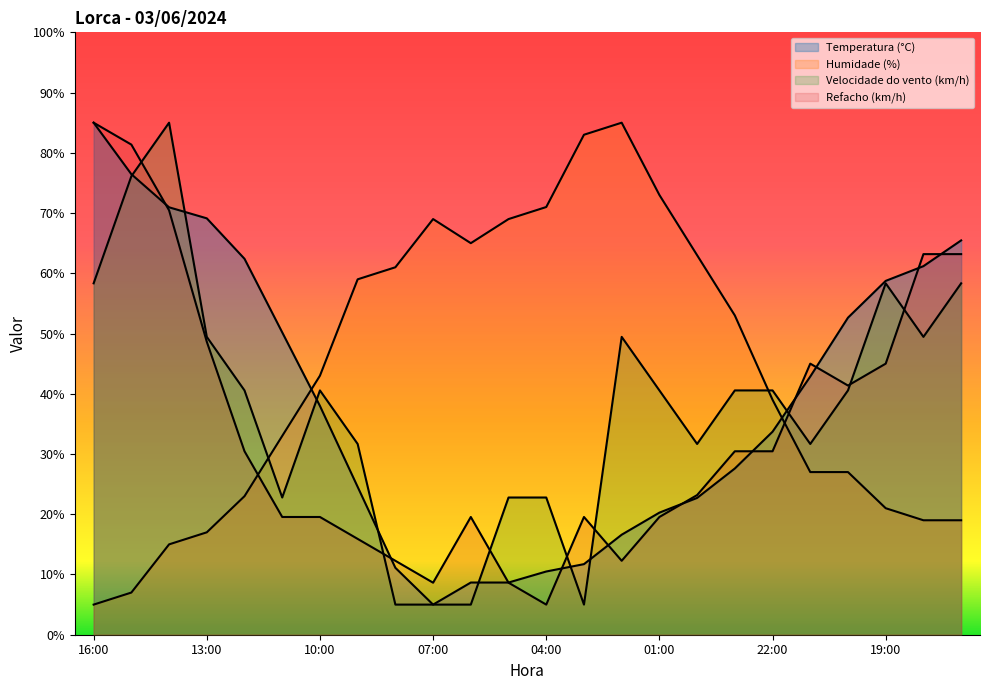

What position from the left is 08:00?

9